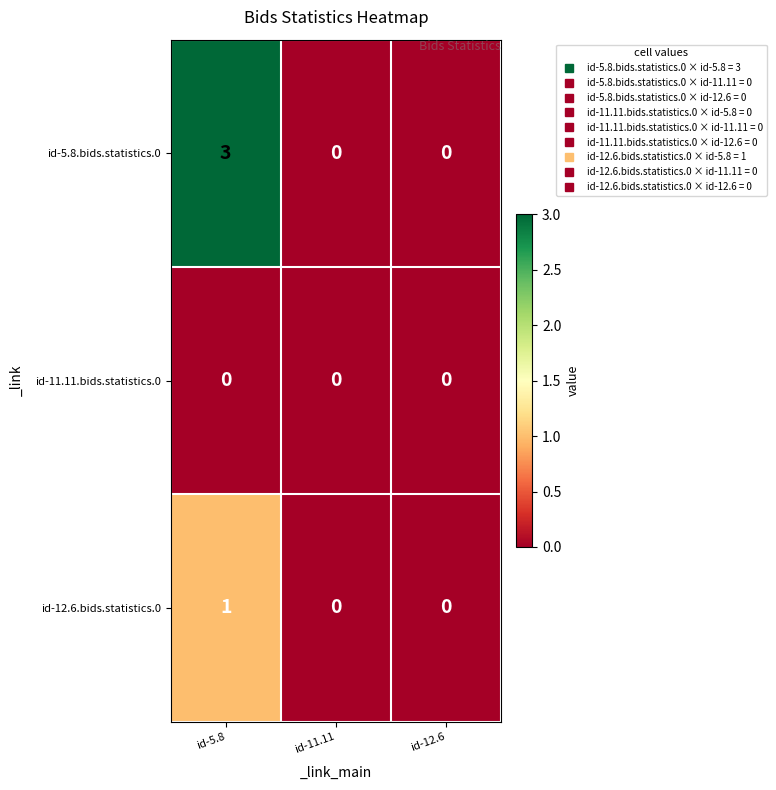

Which series has the widest spread of values?

id-5.8.bids.statistics.0